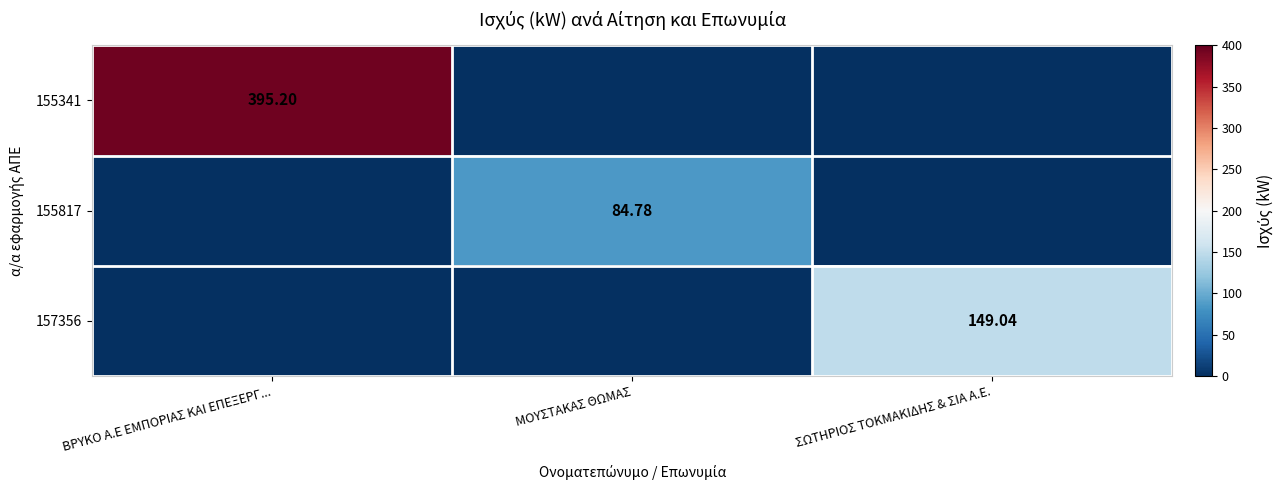

What is the average value of the 157356 series?

49.7